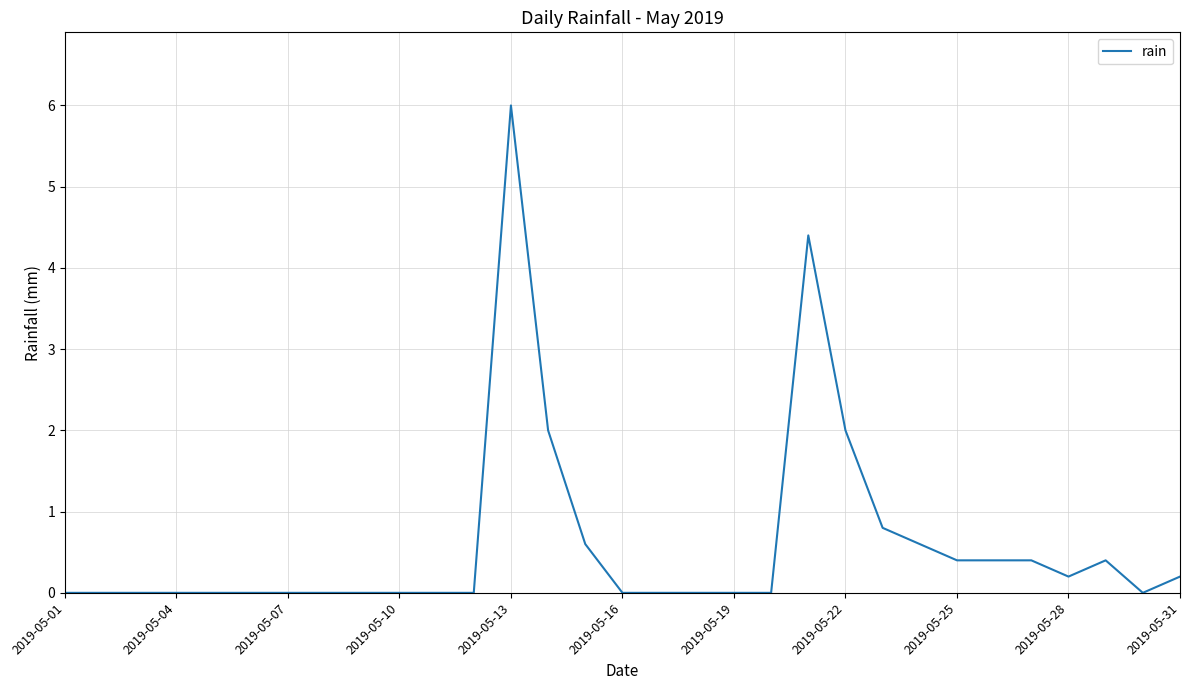

How many lines are shown in the chart?

1